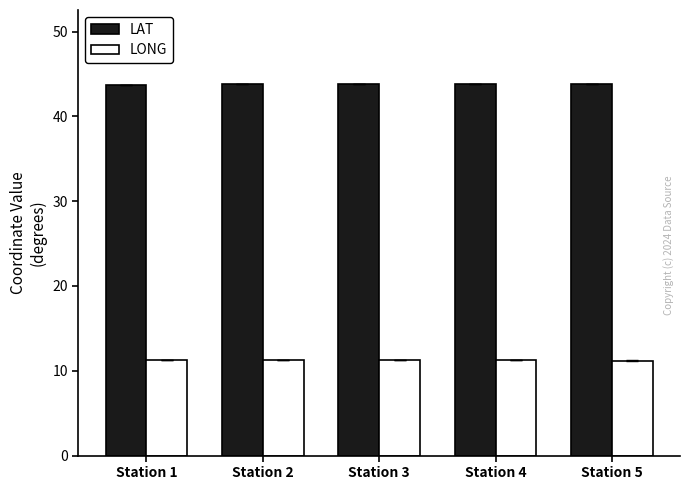

The value of LONG at Station 5 is 15.7. True or false?

False